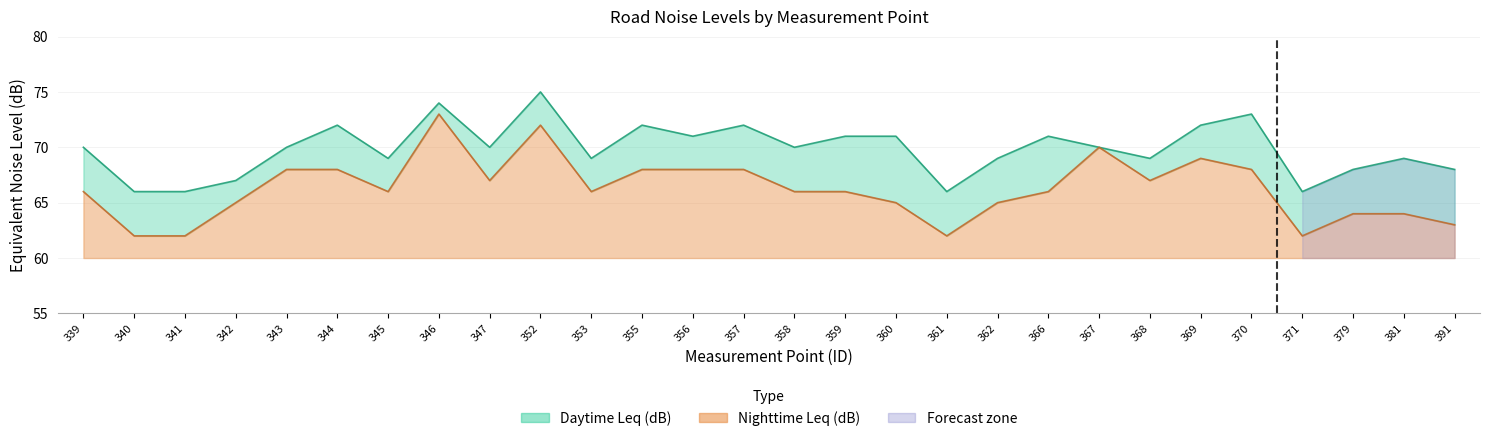

Is it true that Daytime Leq (dB) equals 70 at 358?

True